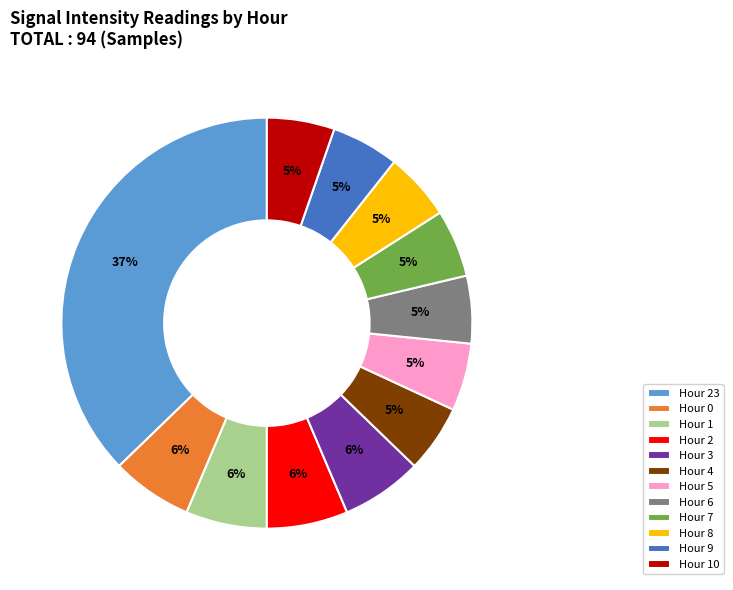

What percentage is the Hour 3 slice, to the nearest percent?

6%